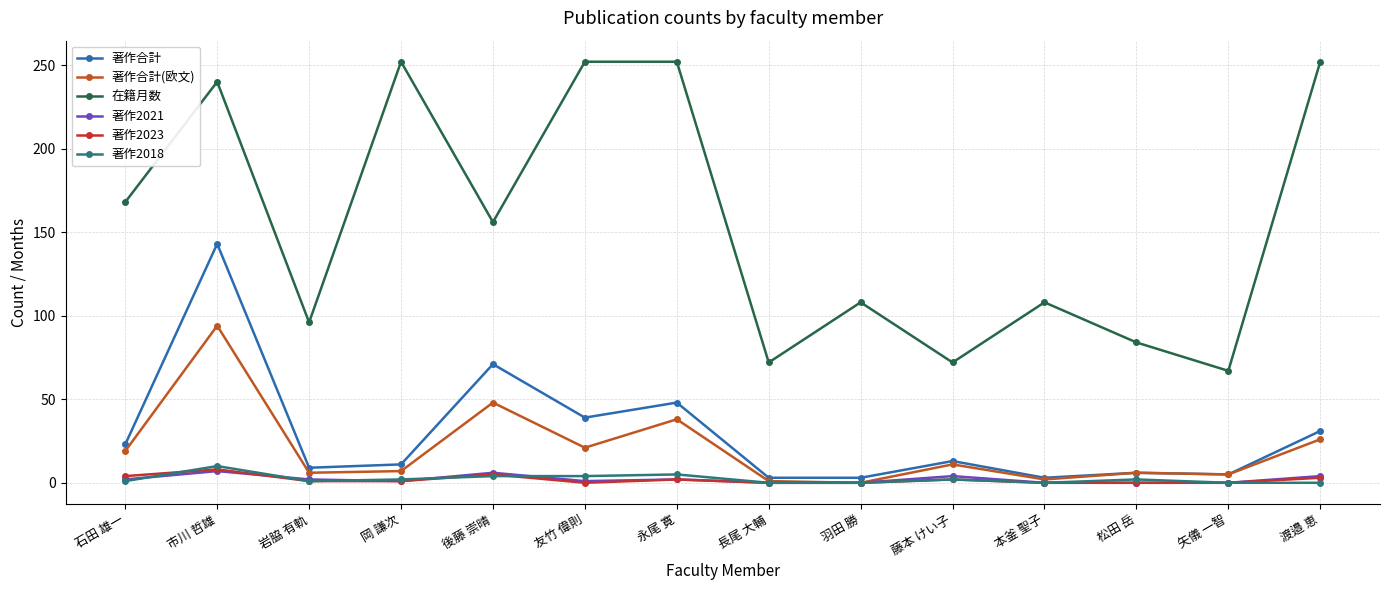

True or false: 著作合計 has more than 2 interior local peaks.

True